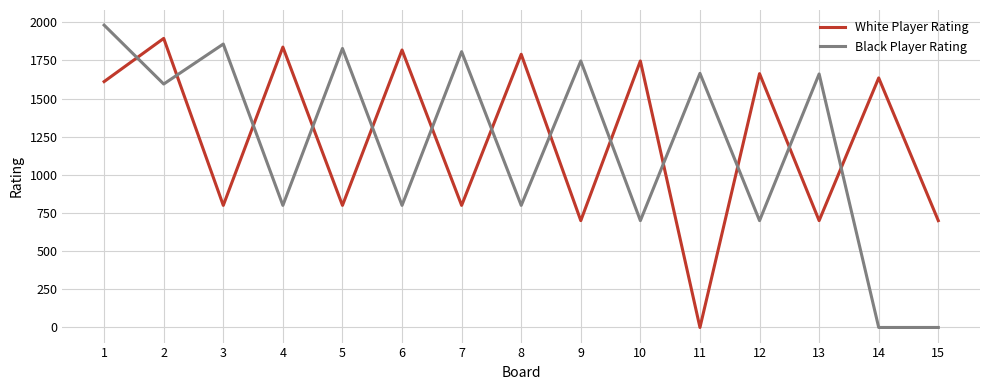

True or false: White Player Rating has more than 2 interior local peaks.

True